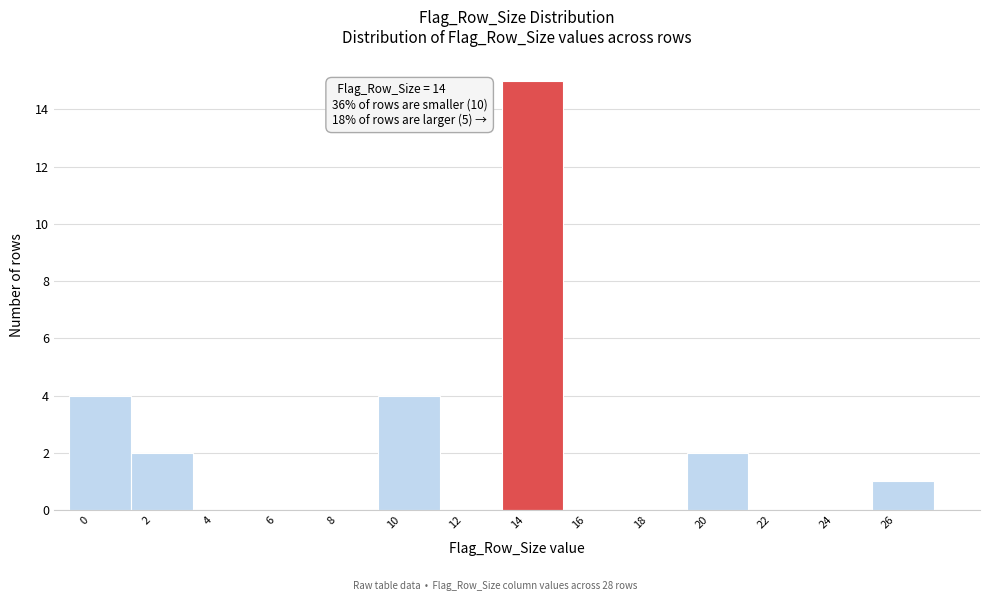

Which range on the x-axis has the tallest bar?

13.5 to 15.5